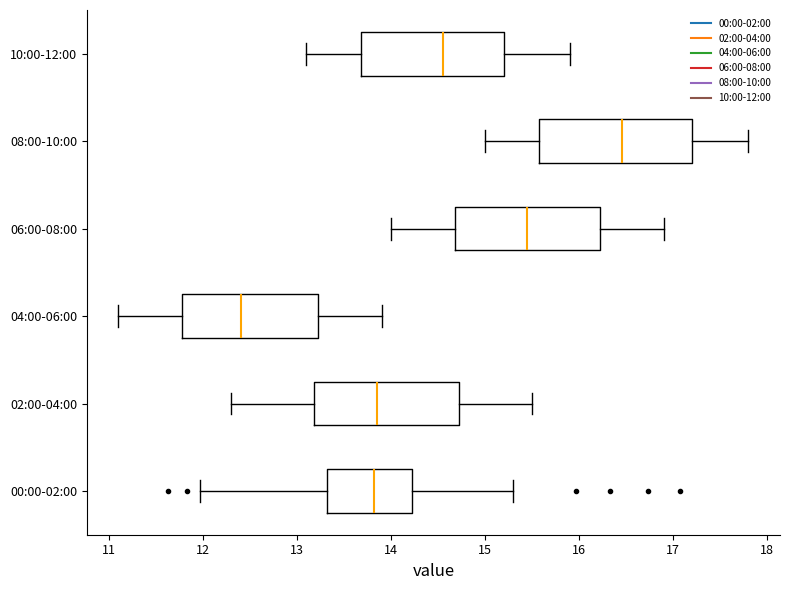

Reading bottom to top, read every box against the x-axis: the position of its median line, the range the box covers, and the ends of its whiskers. The values are not printed on the chart, so give them approximately, as read against the axis.

00:00-02:00: median 13.8, box 13.3 to 14.2, whiskers 12.0 to 15.3
02:00-04:00: median 13.9, box 13.2 to 14.7, whiskers 12.3 to 15.5
04:00-06:00: median 12.4, box 11.8 to 13.2, whiskers 11.1 to 13.9
06:00-08:00: median 15.5, box 14.7 to 16.2, whiskers 14.0 to 16.9
08:00-10:00: median 16.5, box 15.6 to 17.2, whiskers 15.0 to 17.8
10:00-12:00: median 14.6, box 13.7 to 15.2, whiskers 13.1 to 15.9